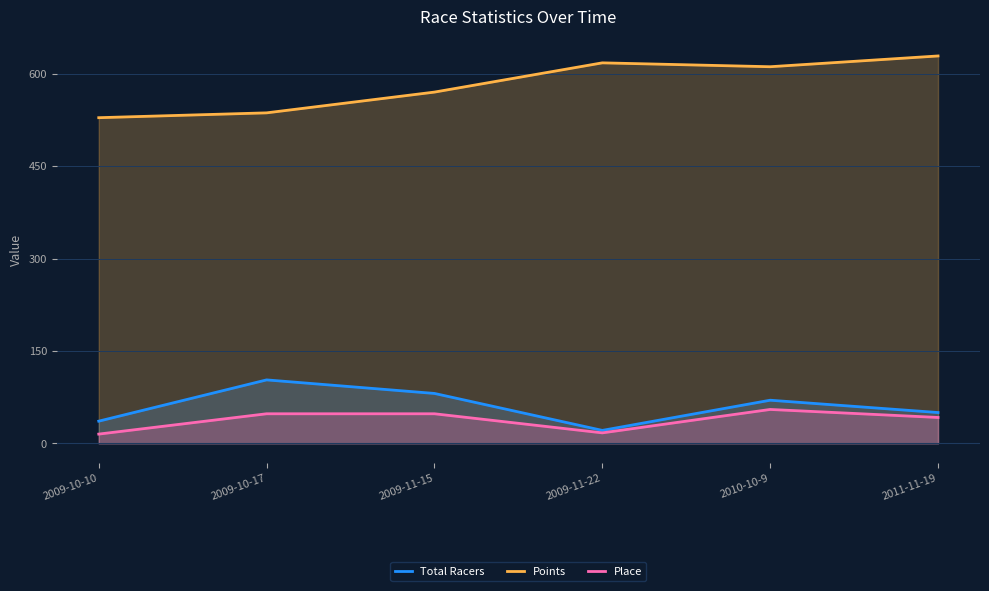

How many interior local valleys does the Points series have?

1